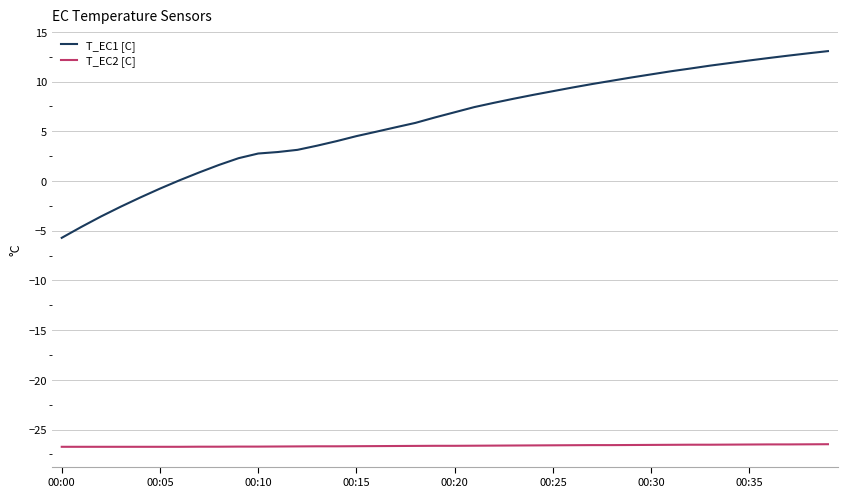

What is the difference between the second highest and second lowest values in the T_EC1 [C] series?

17.5